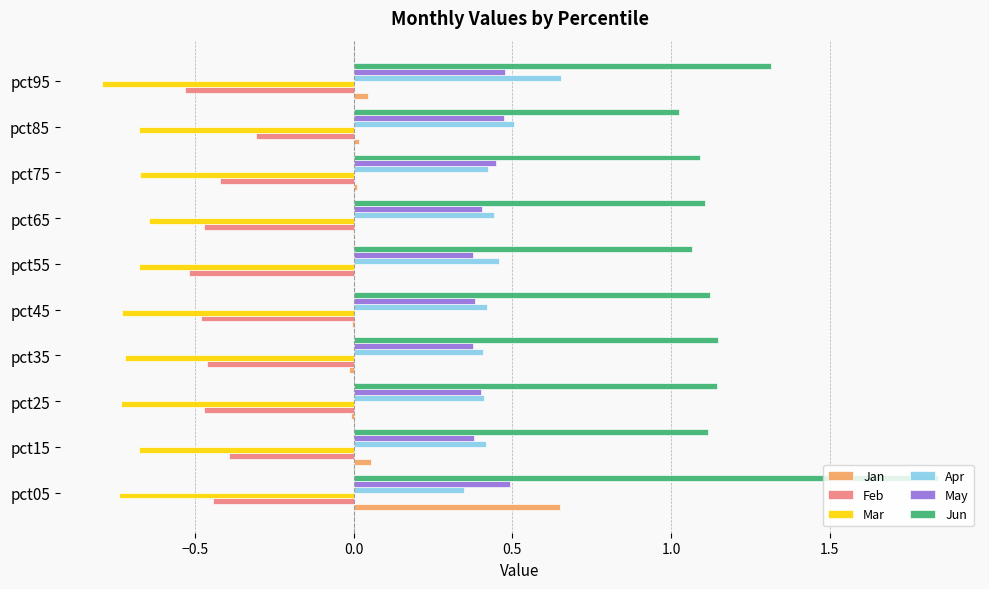

What are all the series names shown in the legend?

Jan, Feb, Mar, Apr, May, Jun